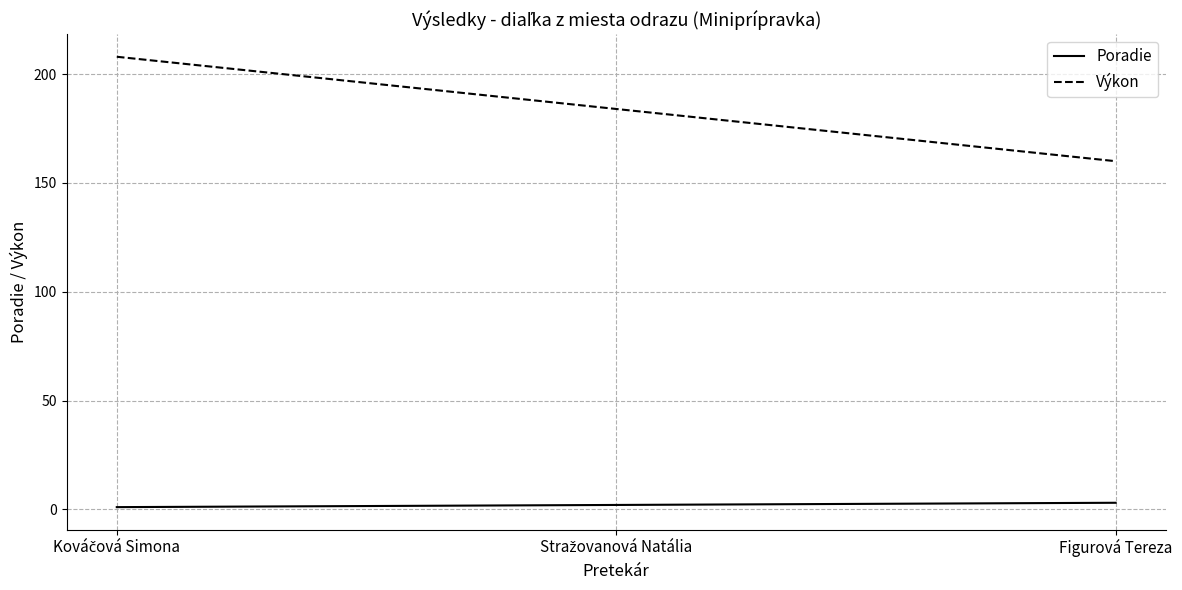

List the series in order of their peak value, highest first.

Výkon, Poradie